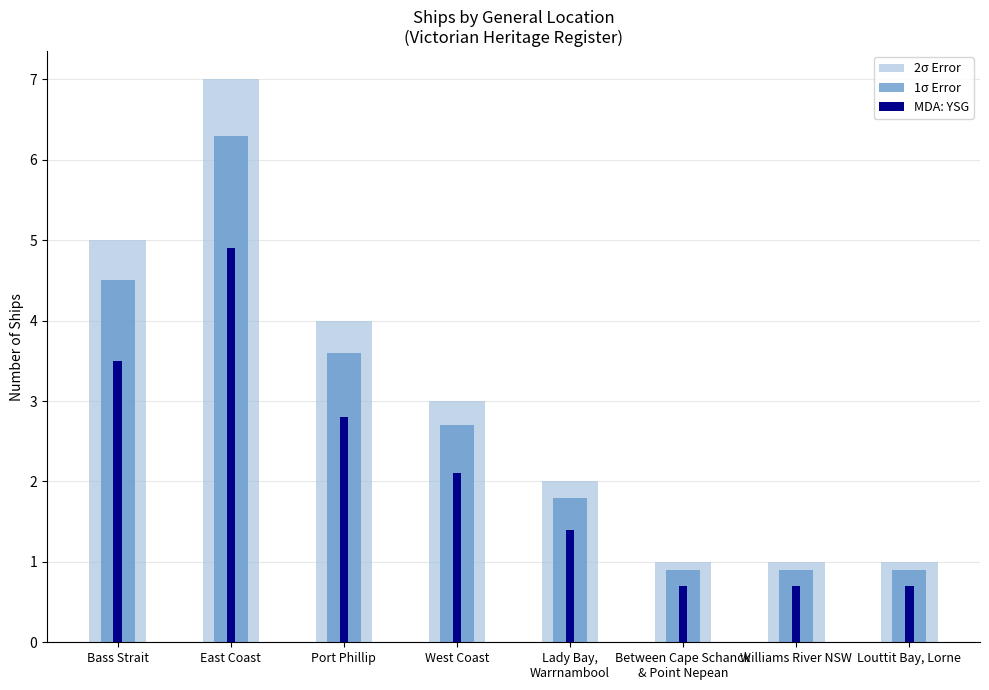

How many bars are there in each group?

3